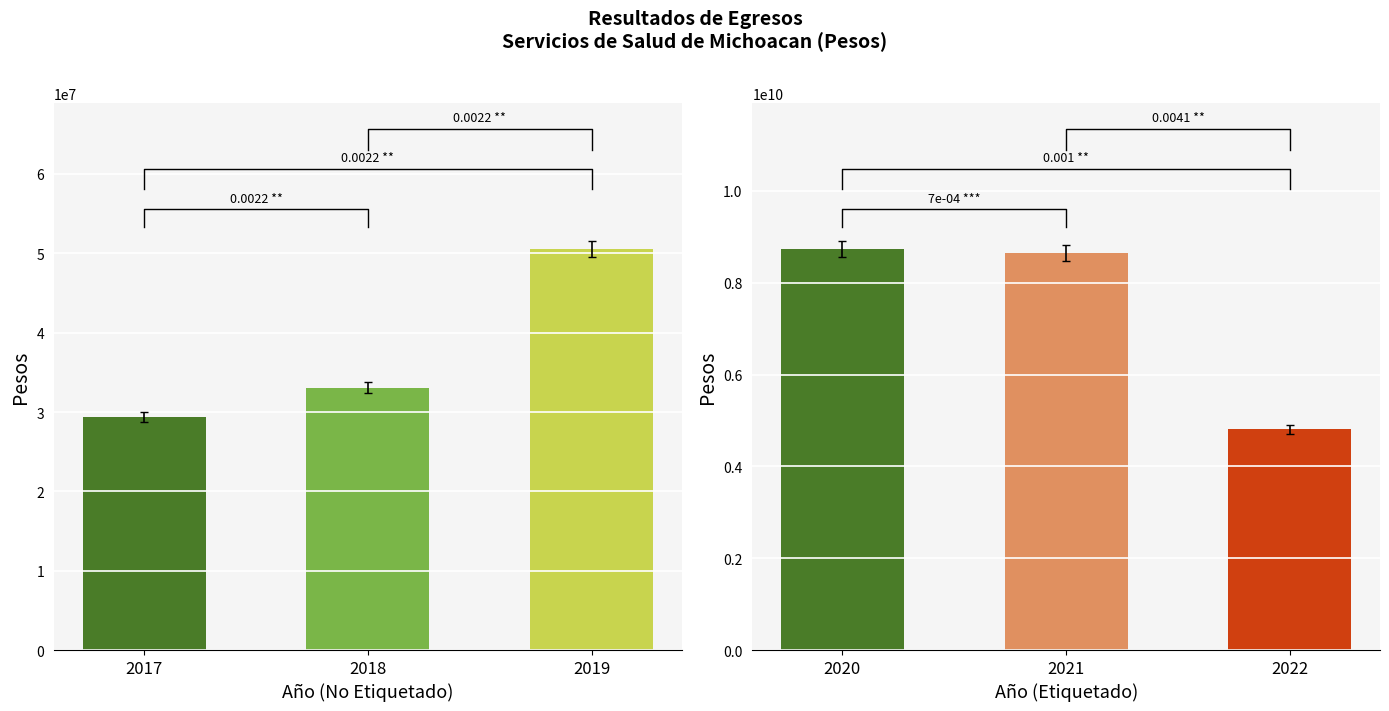

Is it true that Gasto No Etiquetado equals 29353195.1 at 2017?

True